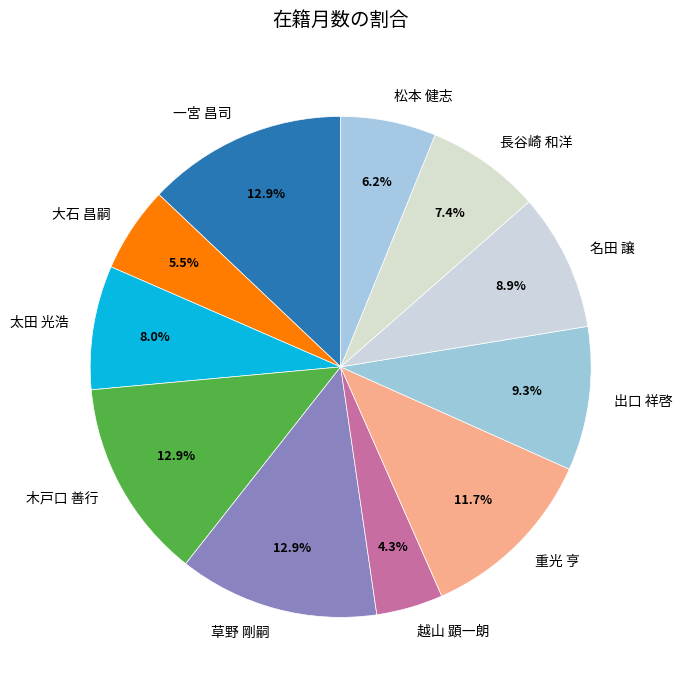

Which has a higher value, 越山 顕一朗 or 木戸口 善行?

木戸口 善行